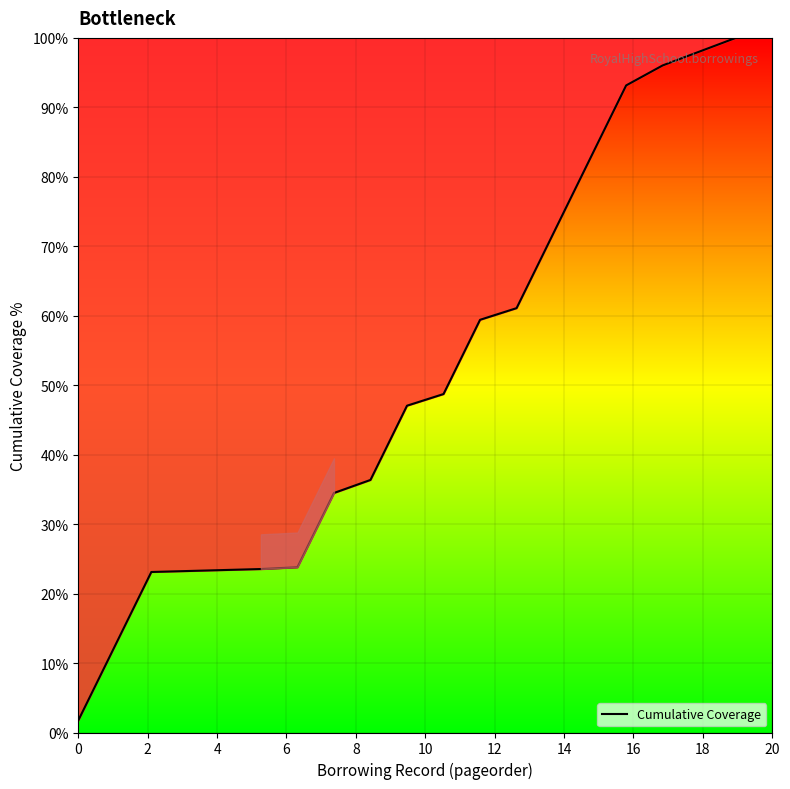

The chart shows a value of 100.0 at 19. True or false?

True